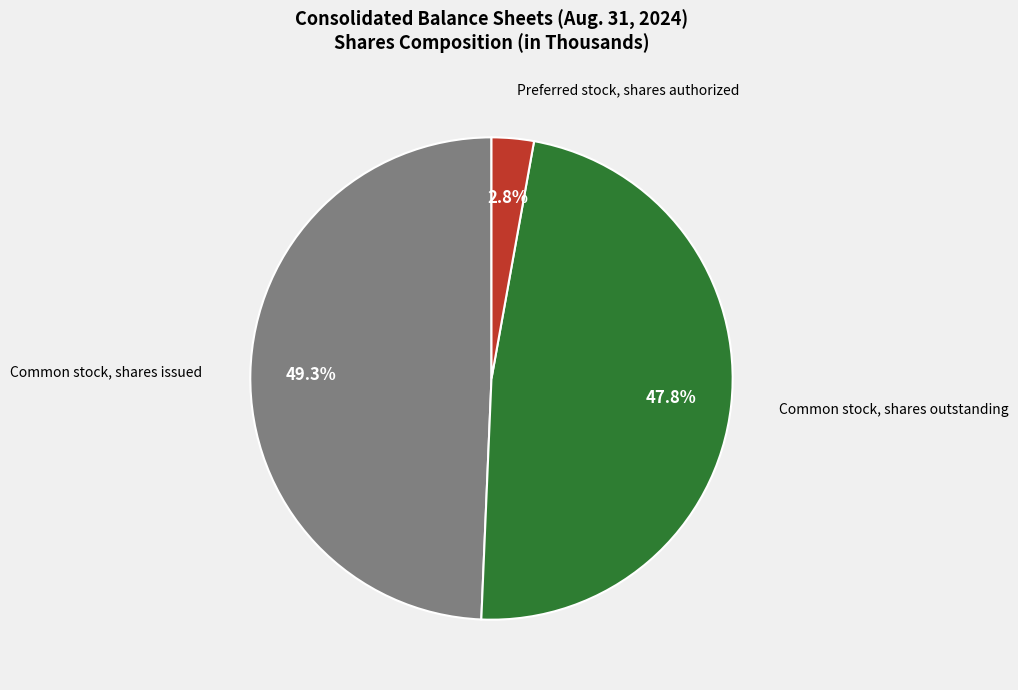

Which has a higher value, Preferred stock, shares authorized or Common stock, shares outstanding?

Common stock, shares outstanding